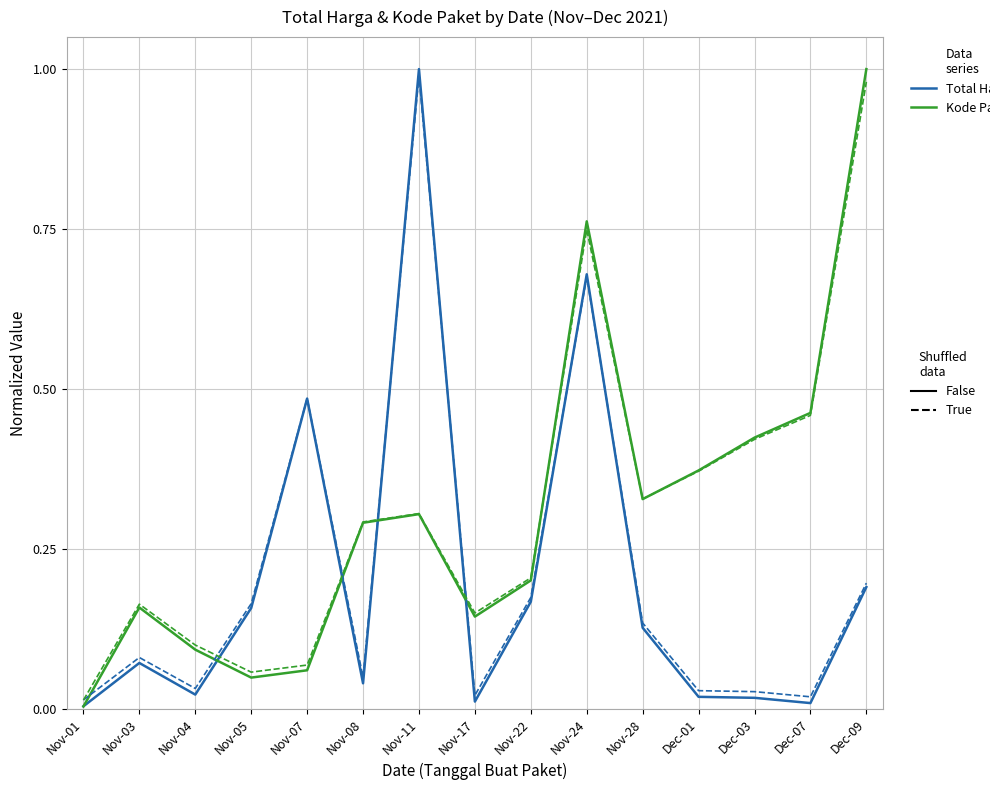

What is the total value across all series at Dec-09?

2.4